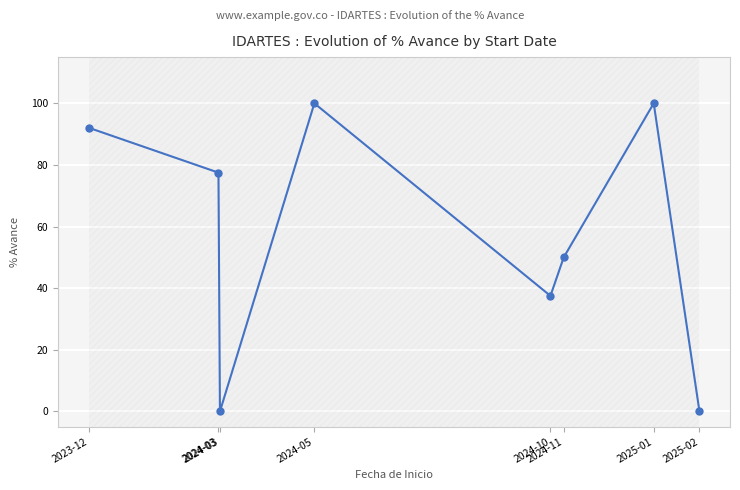

Reading right to left, extract all data points from this chart.

2025-02=0.0	2025-01=100.0	2024-11=50.0	2024-10=37.5	2024-05=100.0	2024-03=0.0	2024-03=77.5	2023-12=92.1